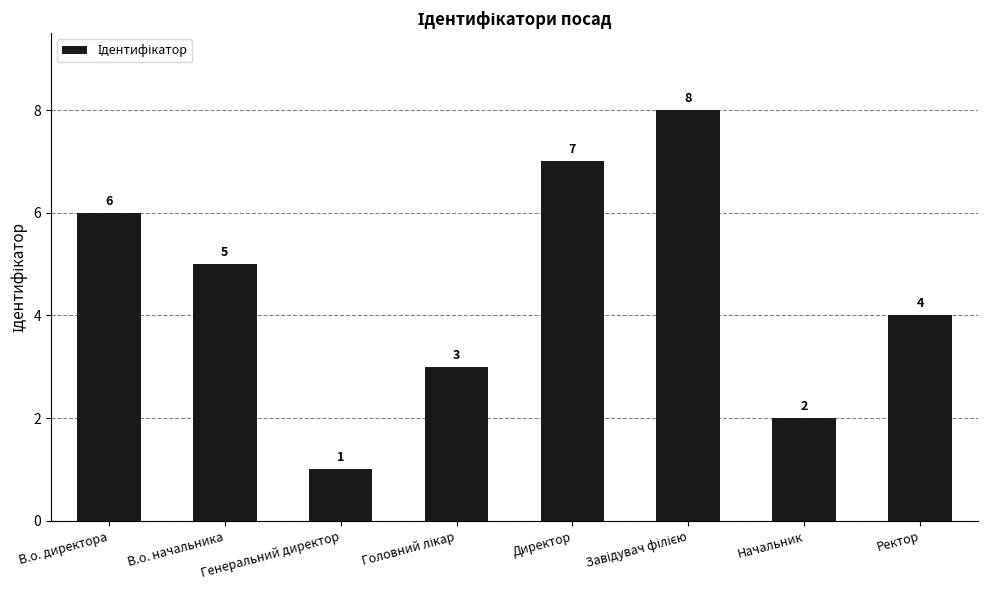

What is the label of the 2nd bar from the left?

В.о. начальника